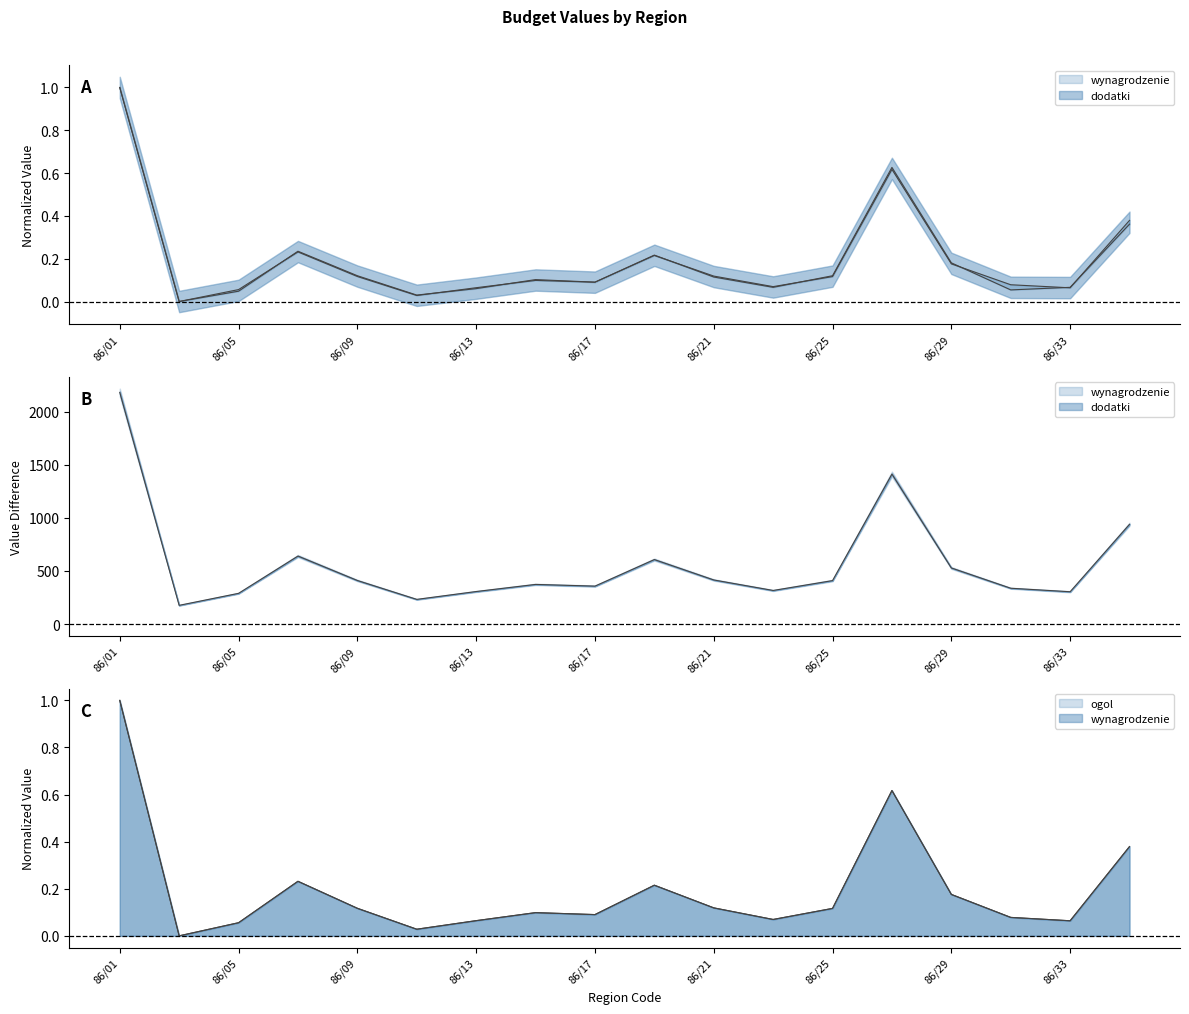

How many interior local peaks does the wynagrodzenie series have?

4